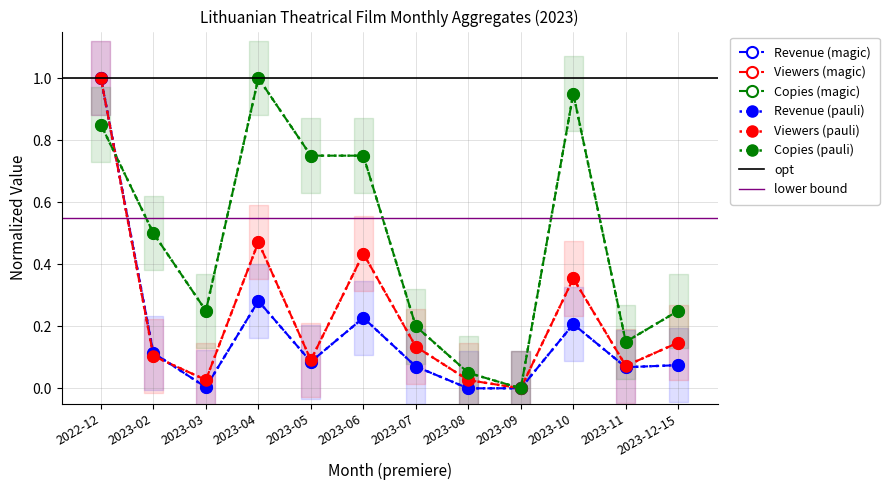

At which category is the sum across all series the highest?

2022-12